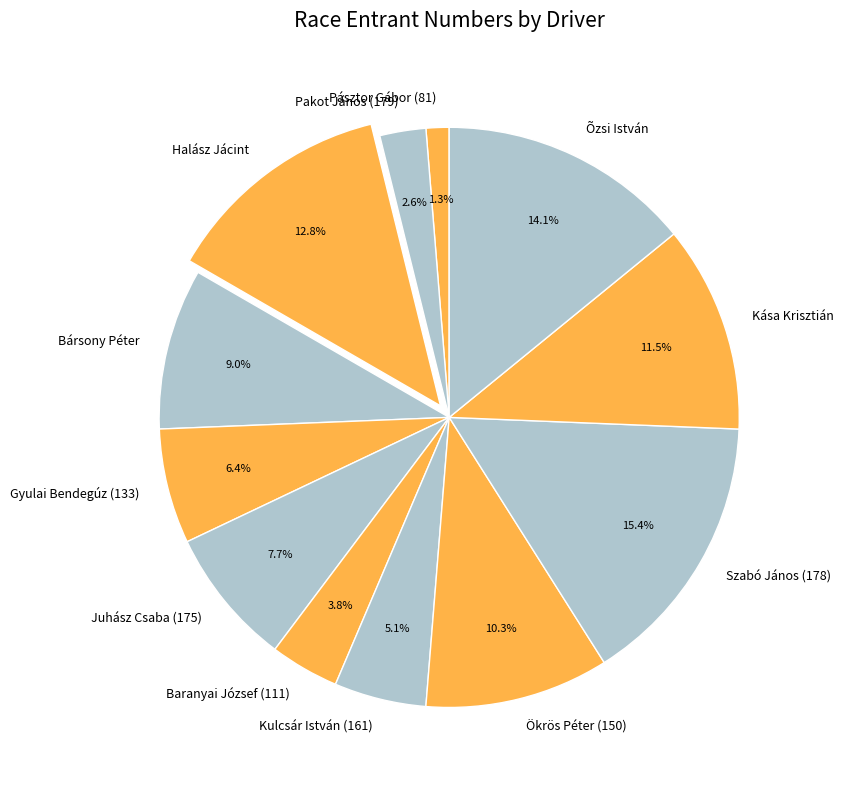

To the nearest percent, what is the difference between the Kulcsár István (161) and Ökrös Péter (150) slice percentages?

5%